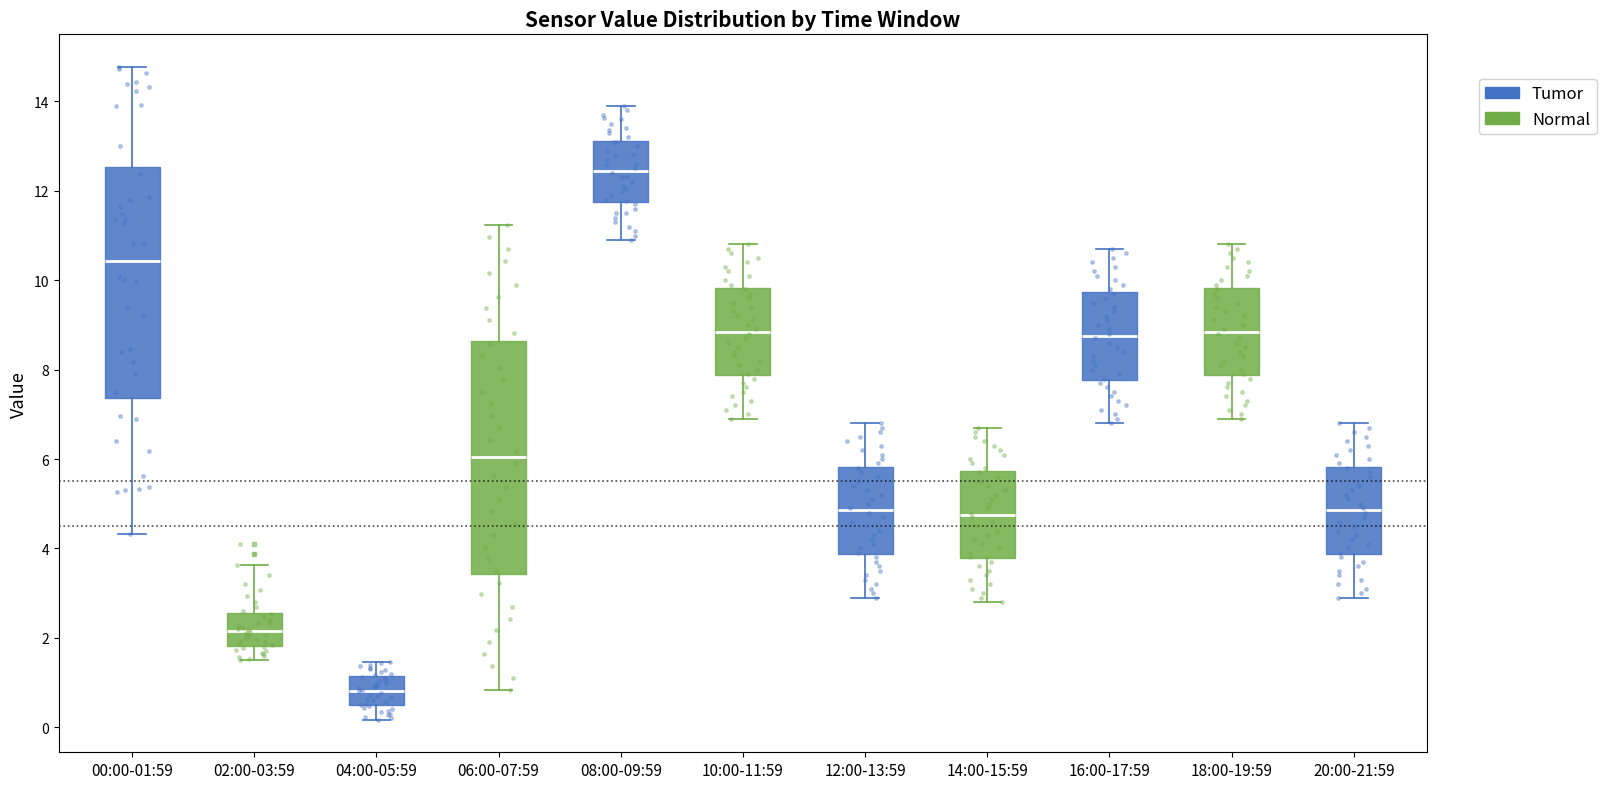

Which box has the highest median line?

08:00-09:59